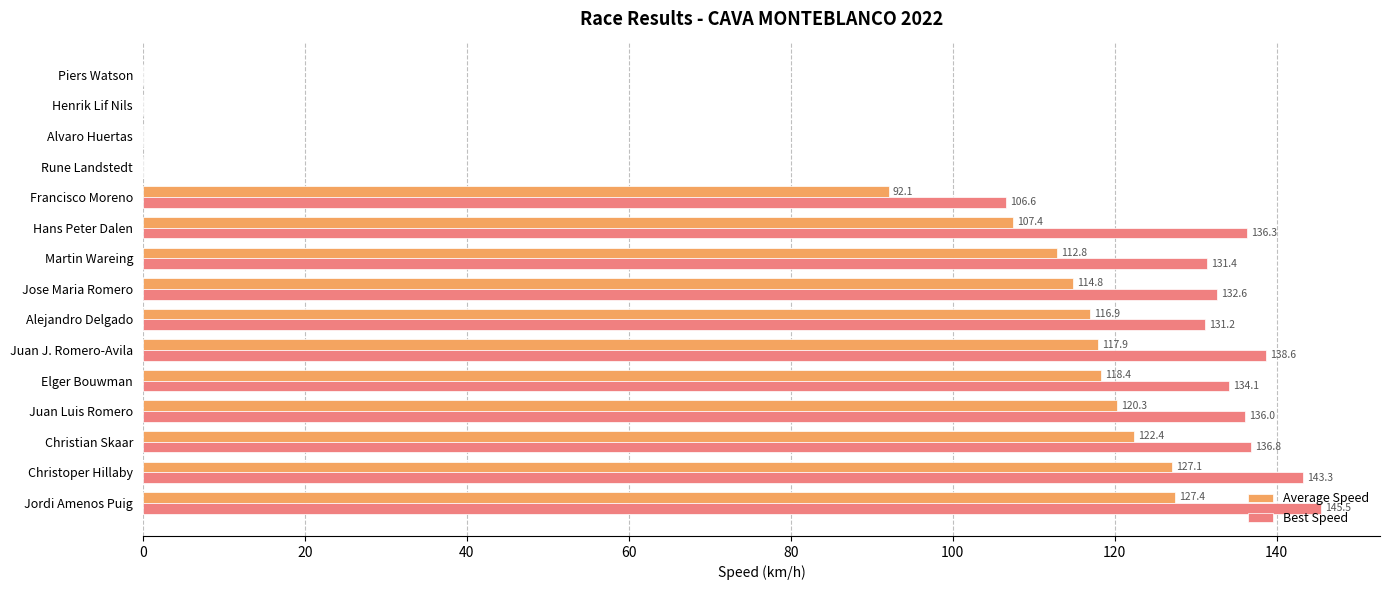

What is the highest value of the Best Speed series?

145.5